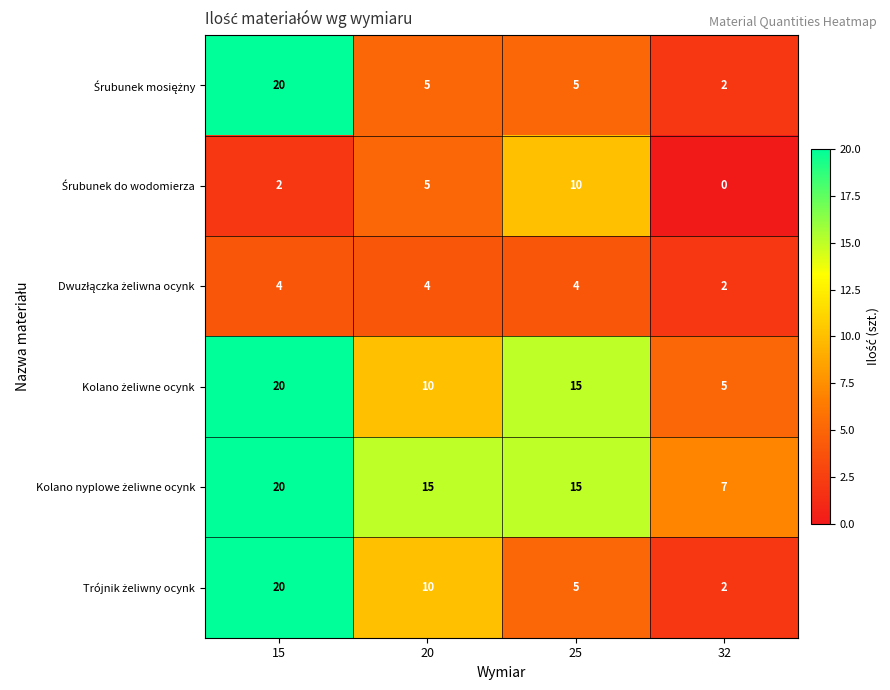

At how many categories does at least one series exceed 6?

4